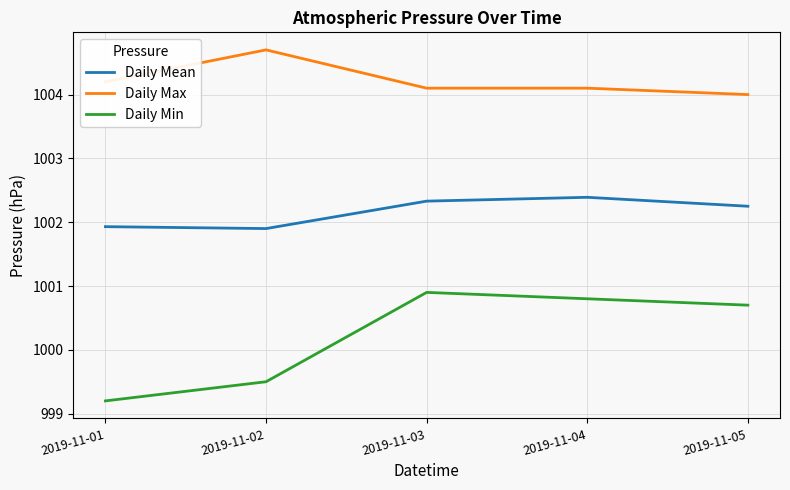

At which label is Daily Min closest to 1000?

2019-11-02